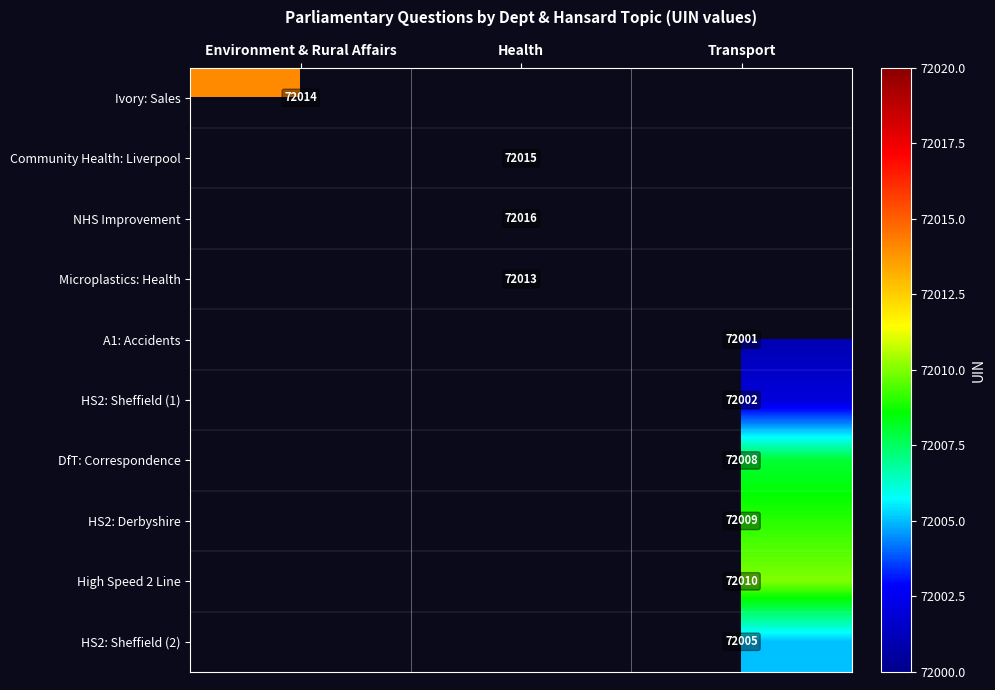

Which has a higher value, Transport or Health?

Health